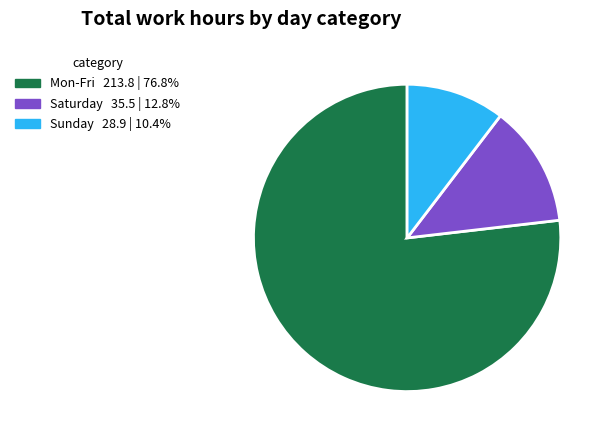

Is there any slice that represents more than half of the pie?

Yes